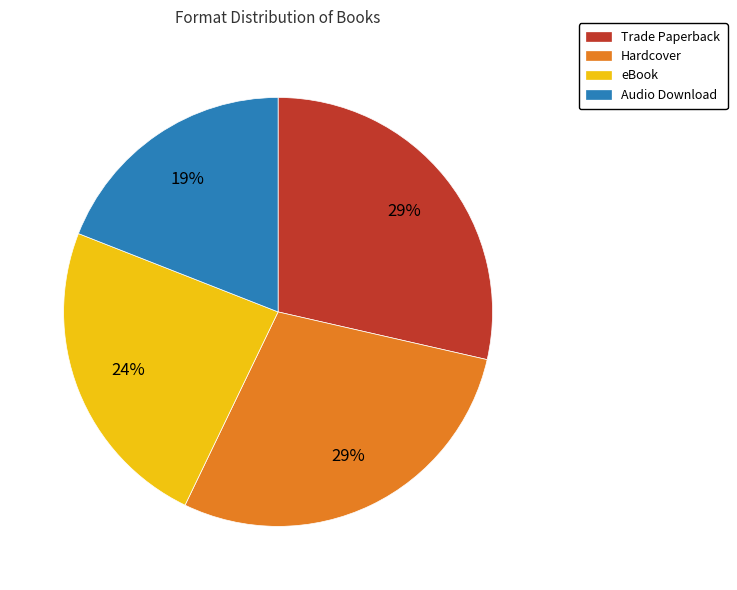

Approximately how many times larger is the value at Audio Download compared to Hardcover?

0.7